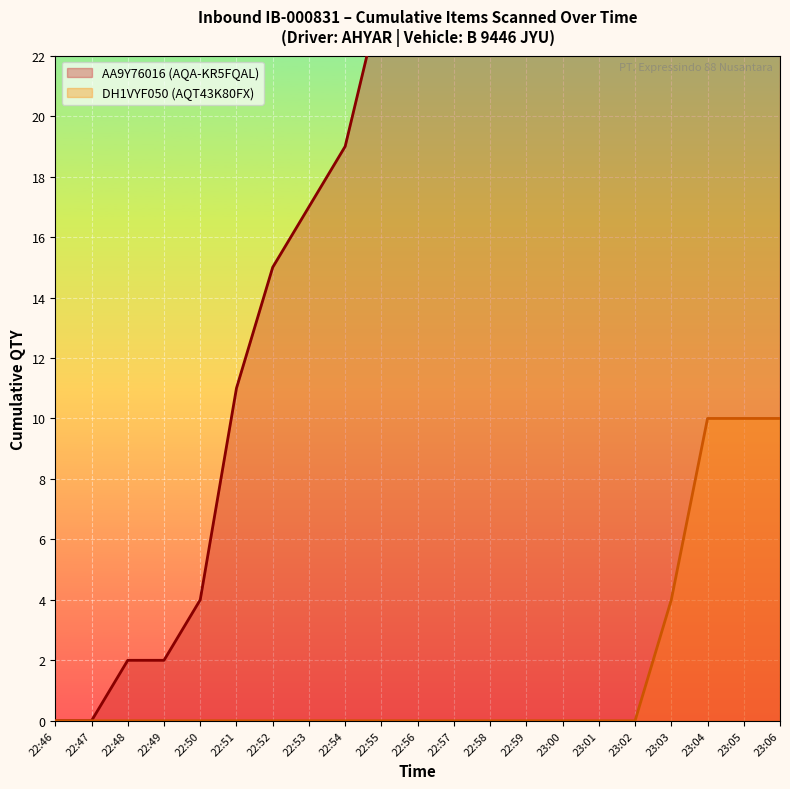

At which label is DH1VYF050 (AQT43K80FX) closest to 5?

23:03